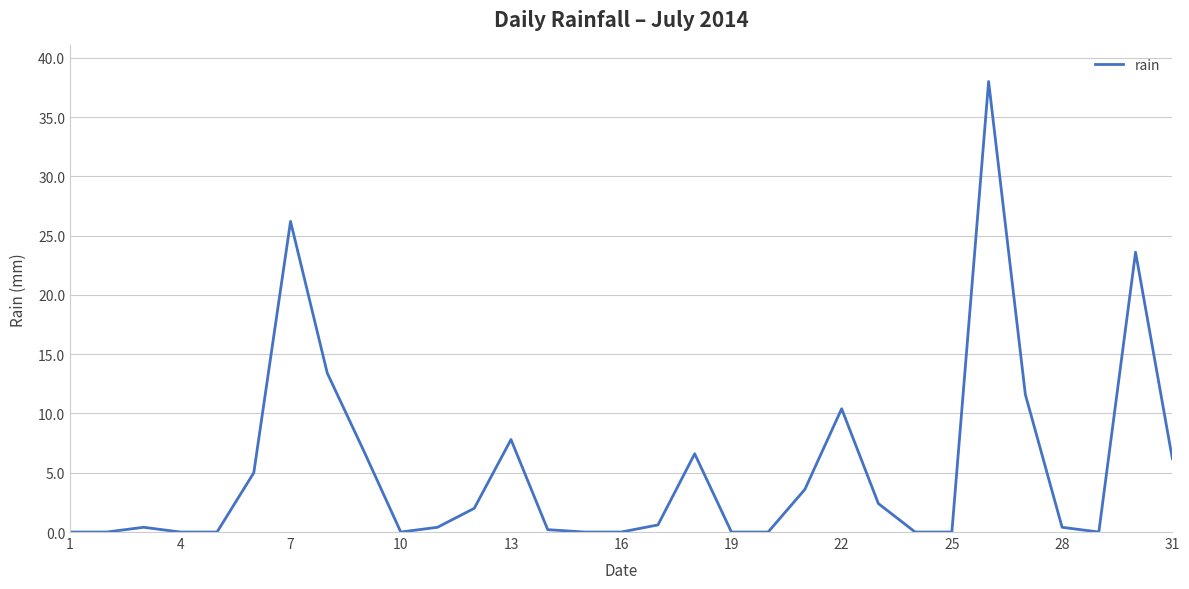

How many lines are shown in the chart?

1